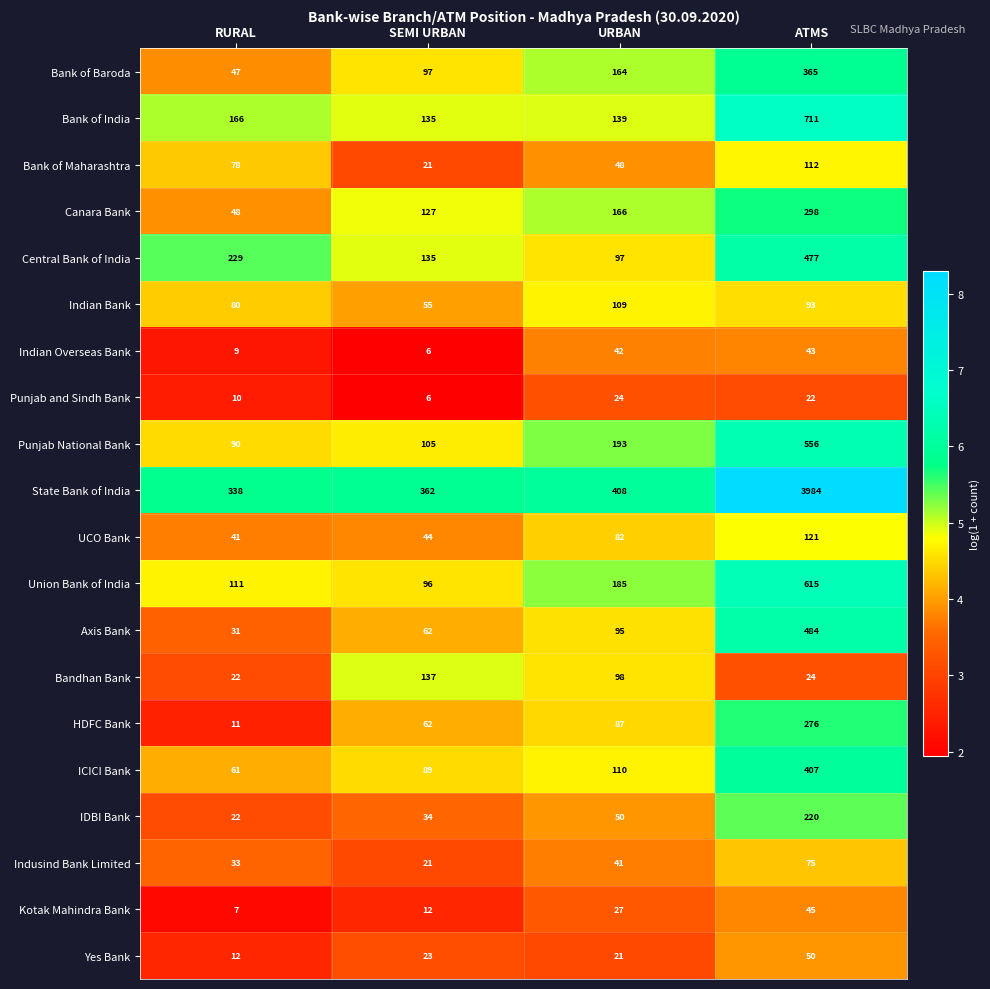

What is the total value across all series at SEMI URBAN?

1629